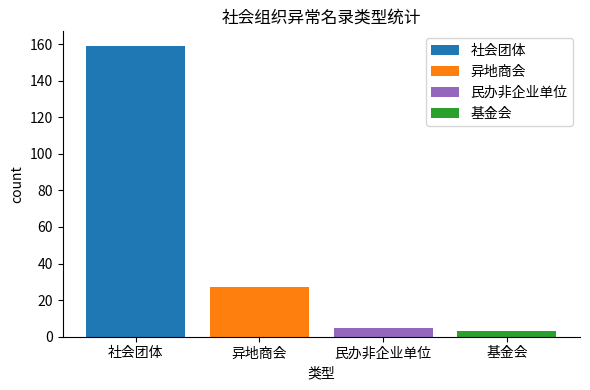

Count the number of categories in the chart.

4